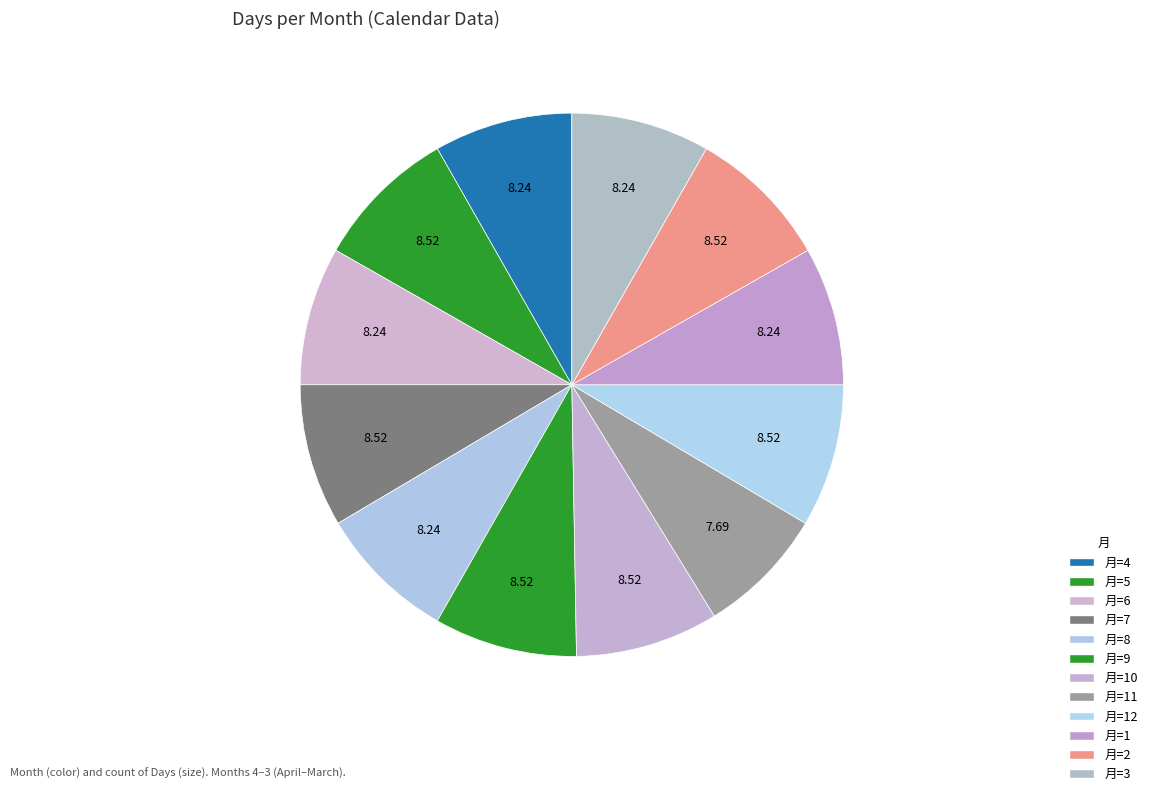

How many slices are in this pie chart?

12